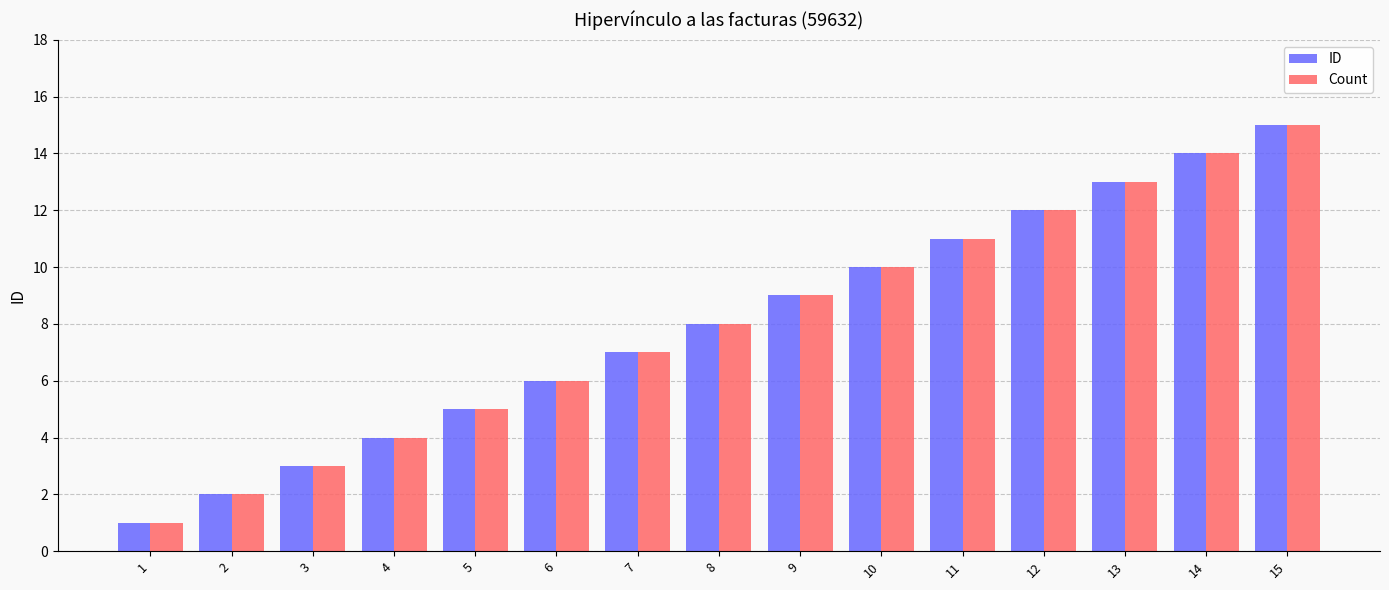

What is the value of the Count bar at the 12th from the left?

12